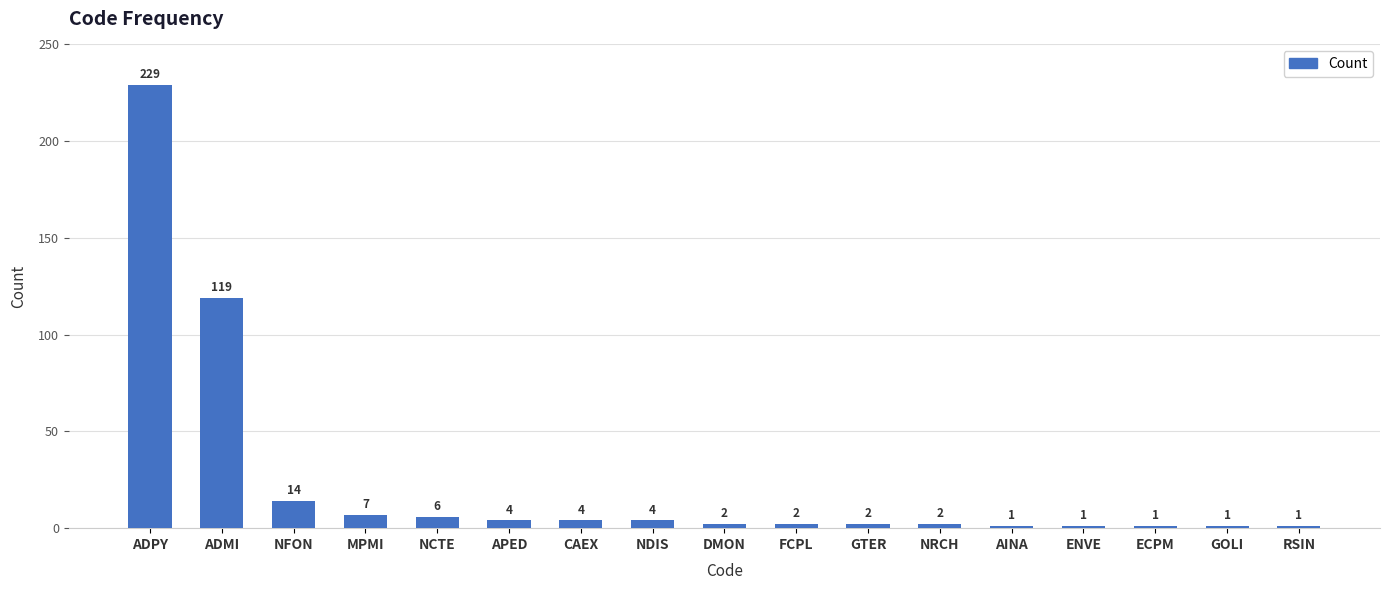

How many data points does each series have?

17